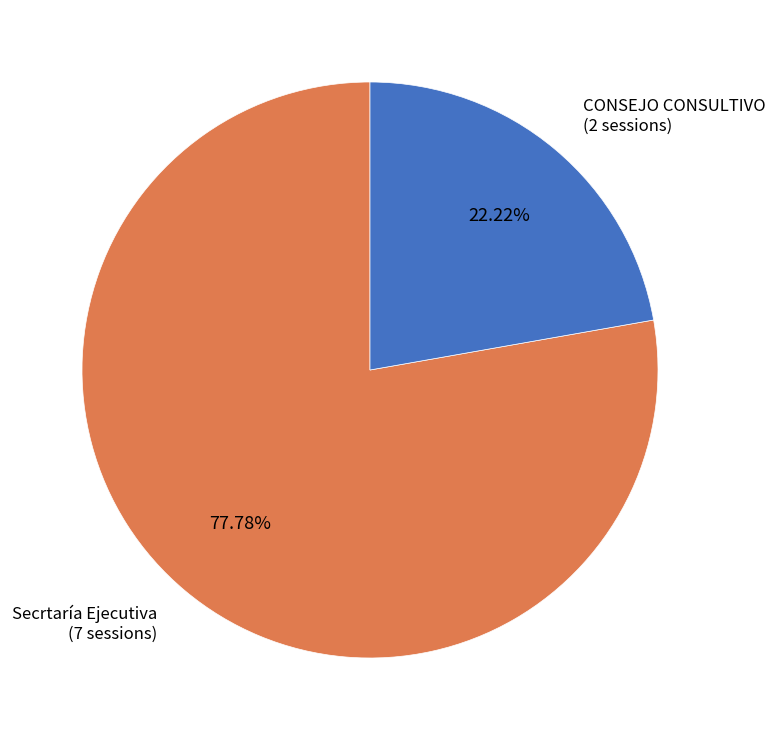

What is the ratio of the value at Secrtaría Ejecutiva to the value at CONSEJO CONSULTIVO?

3.5